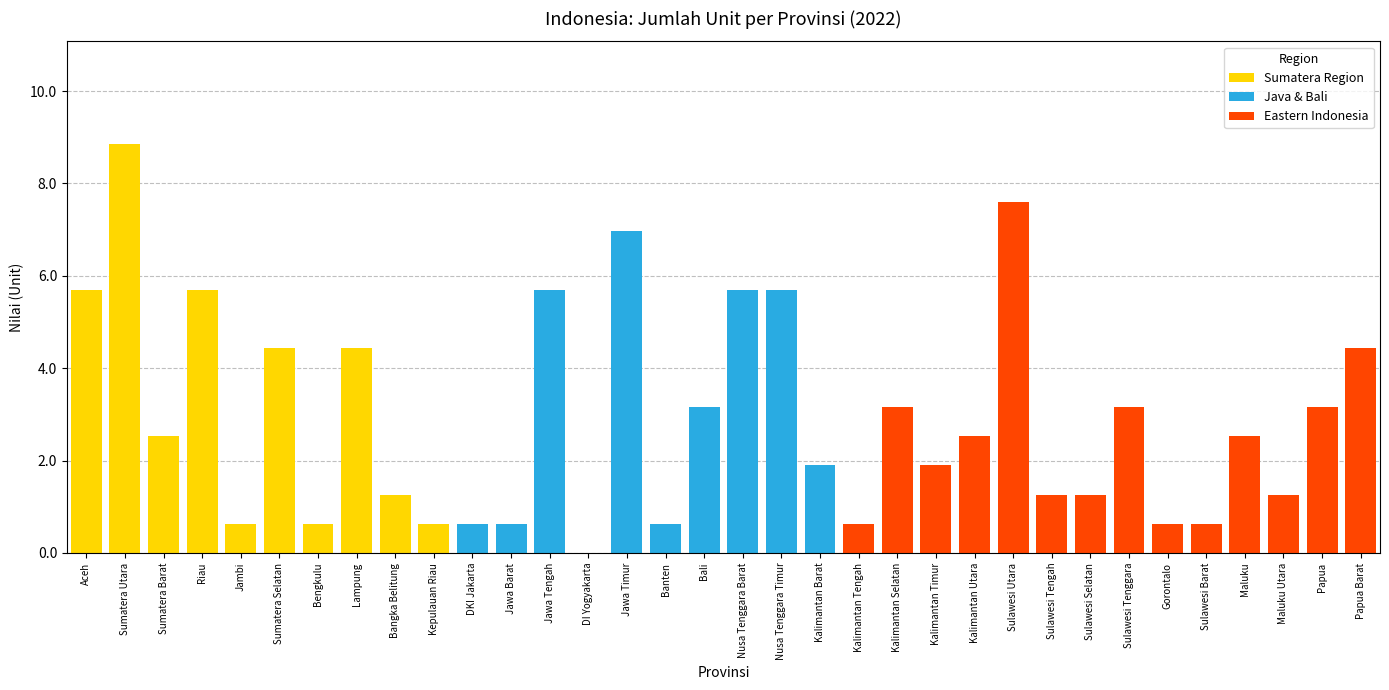

What is the total value across all series at Papua?

3.2